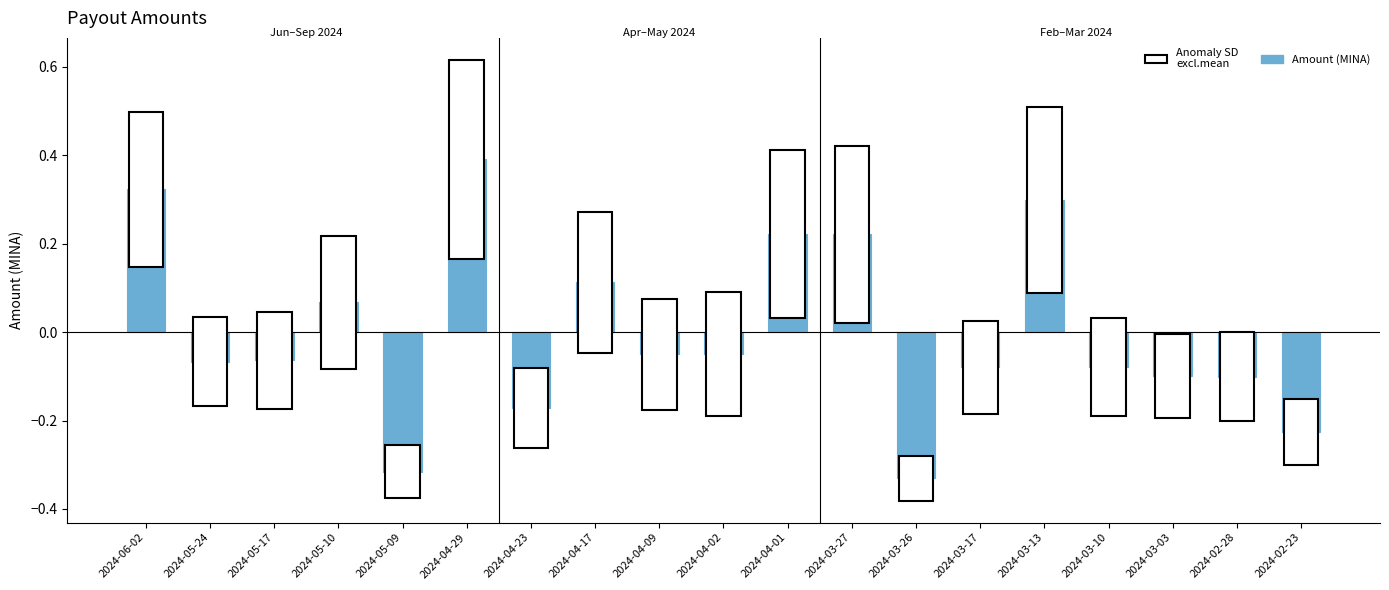

The chart shows a value of -0.3 at 2024-04-23. True or false?

False